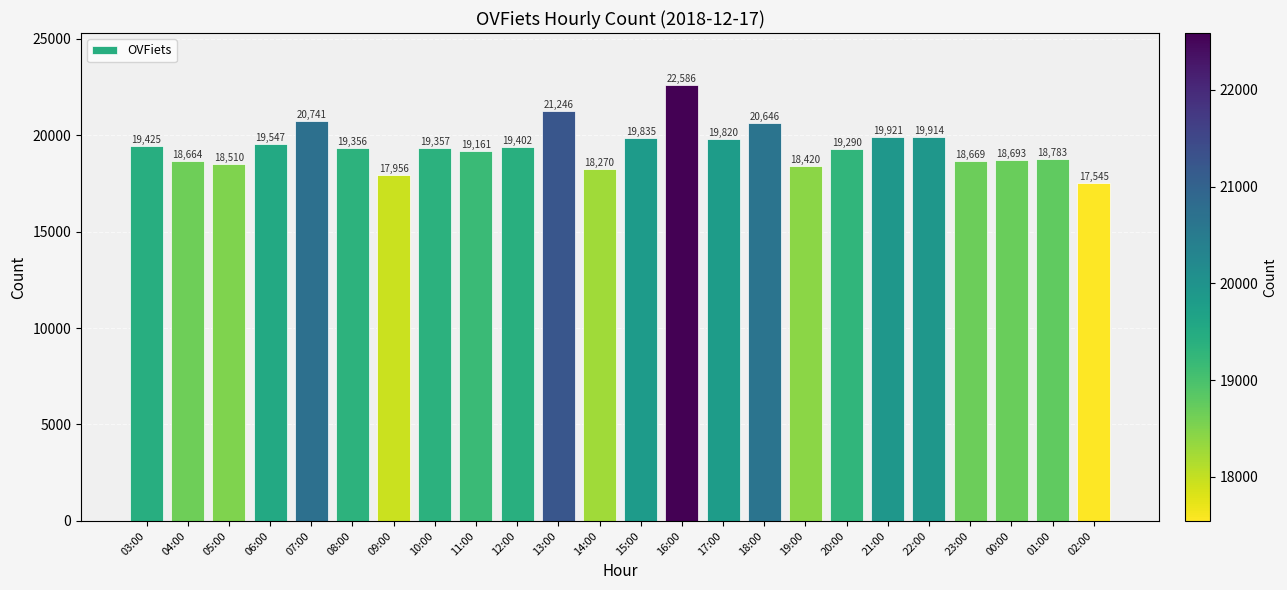

Reading left to right, extract all data points from this chart.

03:00=19425	04:00=18664	05:00=18510	06:00=19547	07:00=20741	08:00=19356	09:00=17956	10:00=19357	11:00=19161	12:00=19402	13:00=21246	14:00=18270	15:00=19835	16:00=22586	17:00=19820	18:00=20646	19:00=18420	20:00=19290	21:00=19921	22:00=19914	23:00=18669	00:00=18693	01:00=18783	02:00=17545